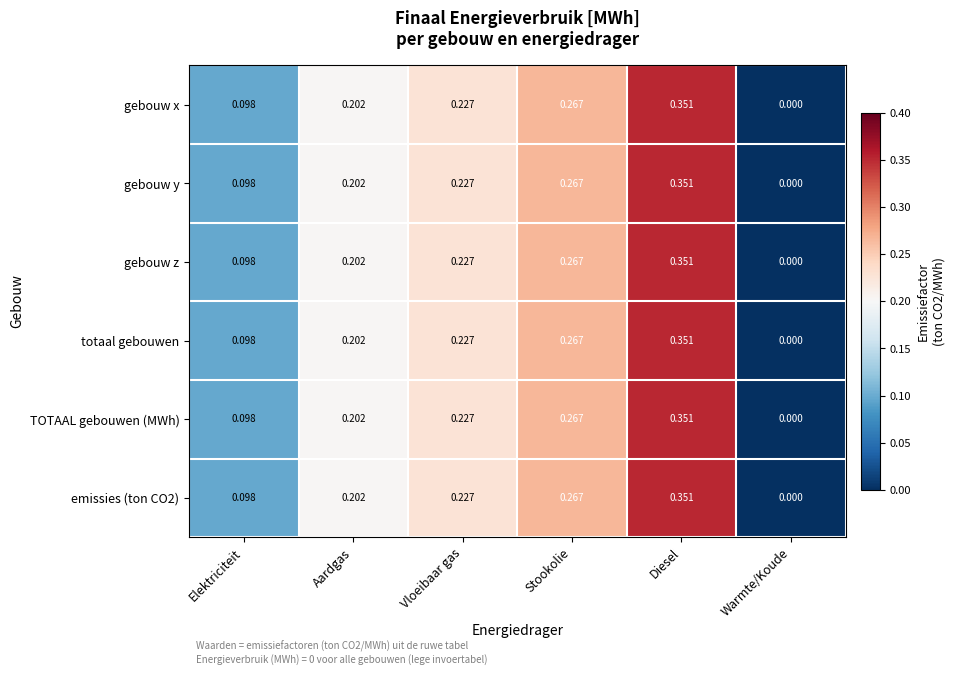

Where is TOTAAL gebouwen (MWh) nearest to the value 0?

Warmte/Koude